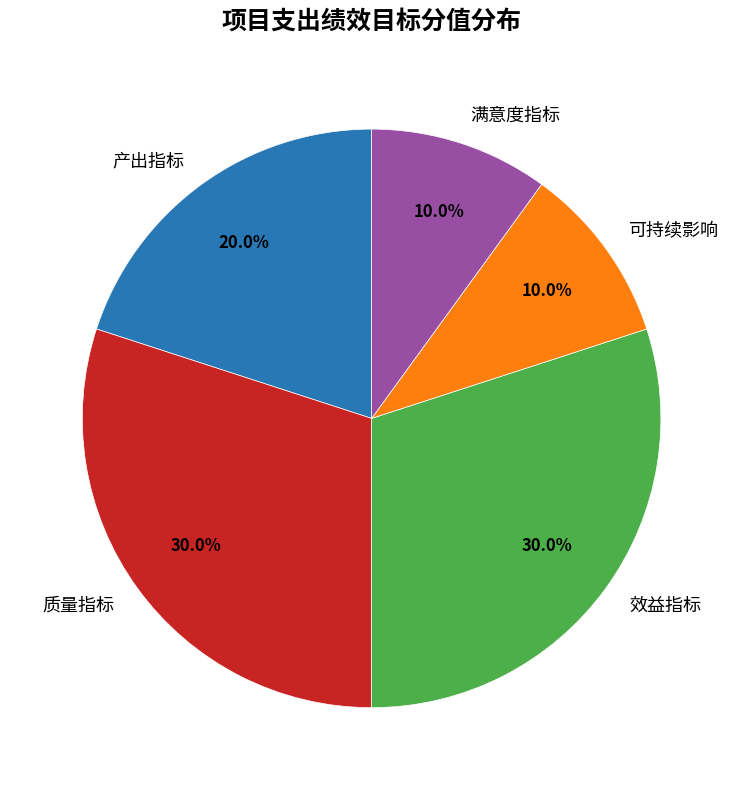

Is the sum of 效益指标 and 质量指标 greater than half?

Yes